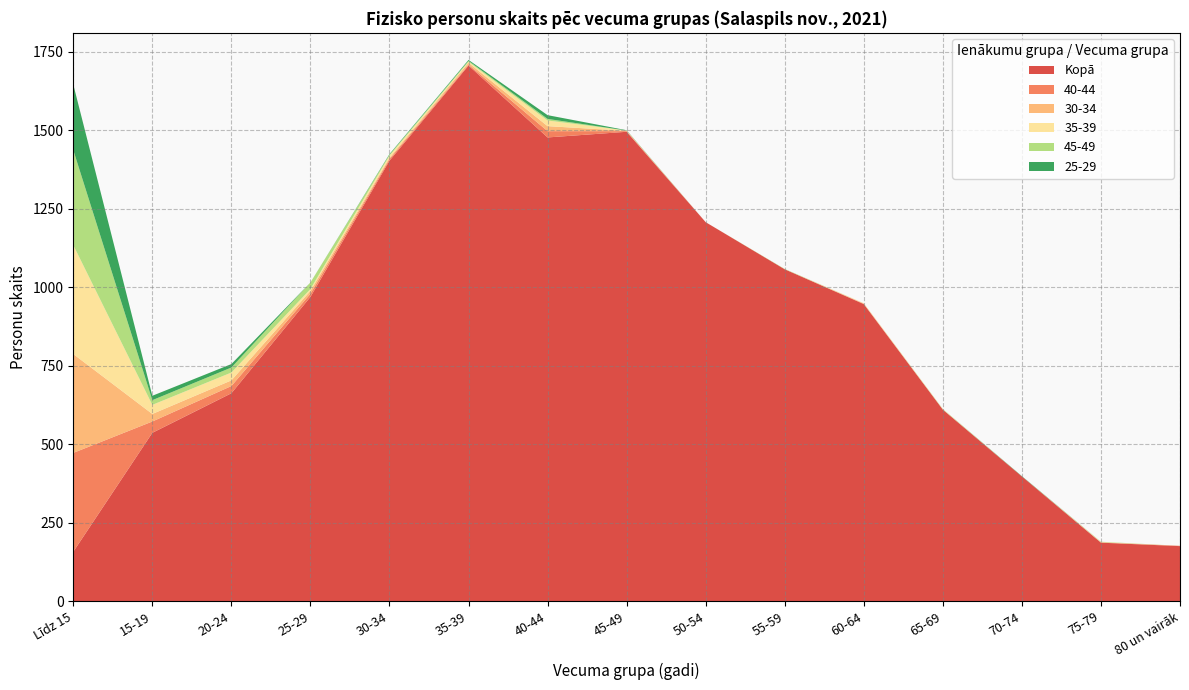

Reading right to left, transcribe all the data shown in this chart.

Kopā: 175	186	397	610	946	1057	1207	1495	1477	1706	1403	969	662	536	157
40-44: 1	1	0	0	1	0	0	2	20	3	5	10	23	36	315
30-34: 0	0	0	0	1	0	0	1	16	6	4	9	18	24	315
35-39: 0	1	0	1	1	0	0	1	18	3	7	6	25	29	347
45-49: 0	1	0	1	0	1	0	0	5	3	3	21	16	15	303
25-29: 0	0	1	0	0	0	0	1	12	3	2	0	11	14	209